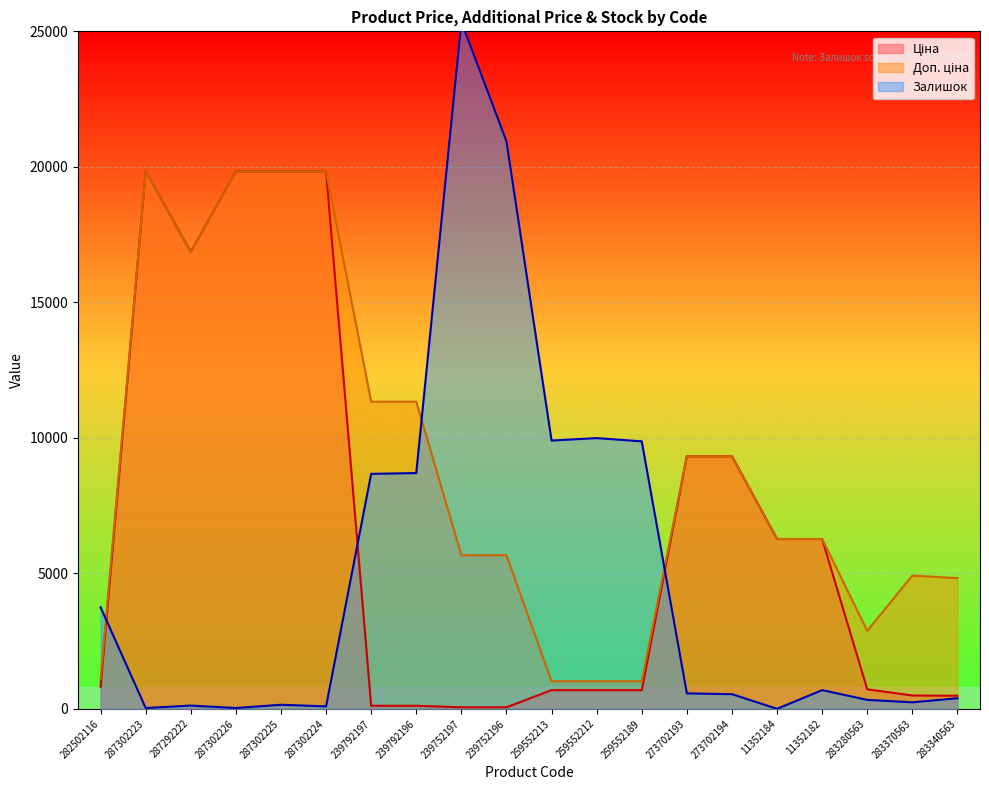

At which category is the sum across all series the highest?

287302225